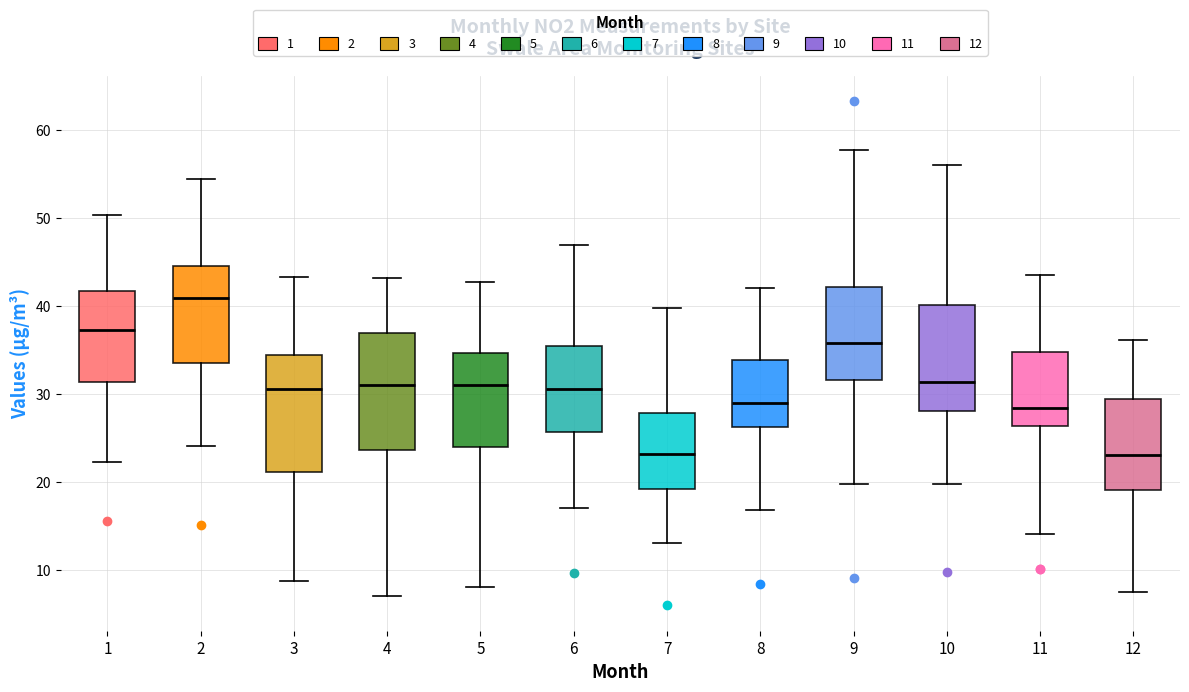

Reading left to right, read every box against the y-axis: the position of its median line, the range the box covers, and the ends of its whiskers. The values are not printed on the chart, so give them approximately, as read against the axis.

1: median 37, box 31 to 42, whiskers 22 to 50
2: median 41, box 34 to 45, whiskers 24 to 55
3: median 31, box 21 to 34, whiskers 9 to 43
4: median 31, box 24 to 37, whiskers 7 to 43
5: median 31, box 24 to 35, whiskers 8 to 43
6: median 31, box 26 to 36, whiskers 17 to 47
7: median 23, box 19 to 28, whiskers 13 to 40
8: median 29, box 26 to 34, whiskers 17 to 42
9: median 36, box 32 to 42, whiskers 20 to 58
10: median 31, box 28 to 40, whiskers 20 to 56
11: median 28, box 26 to 35, whiskers 14 to 44
12: median 23, box 19 to 30, whiskers 8 to 36